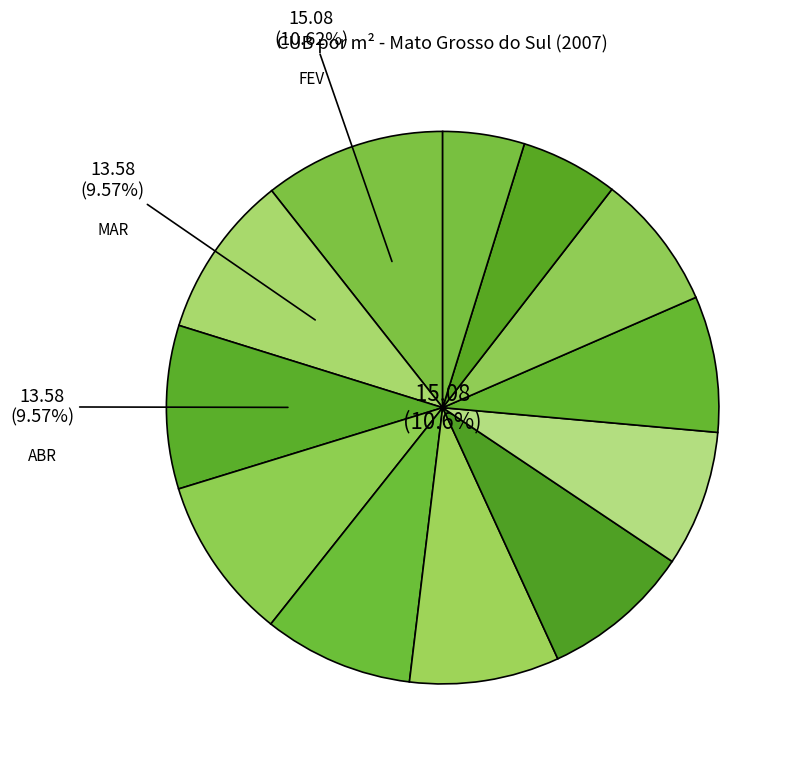

To the nearest percent, what is the difference between the JAN and NOV slice percentages?

3%